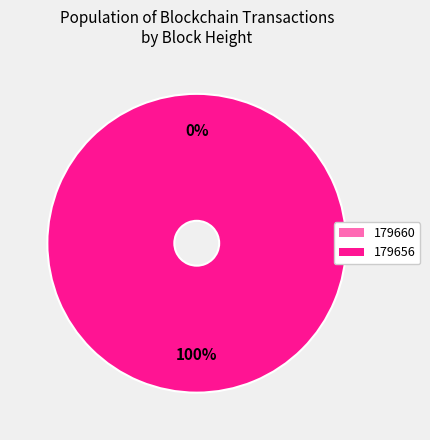

What is the largest slice in the pie chart?

179656